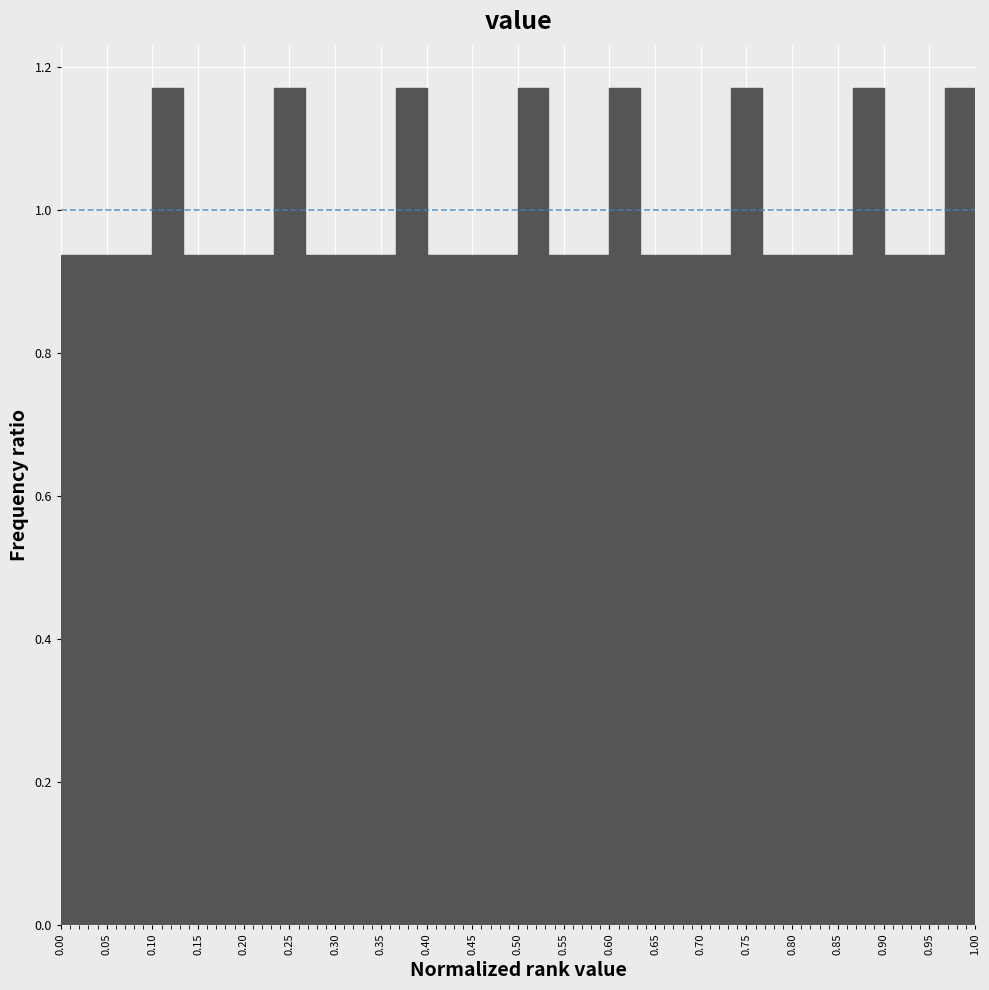

Reading left to right, transcribe this chart: for each bar, give the range it covers on the x-axis and its height. Neither the bar edges nor the heights are printed on the chart, so give them approximately, as read against the axes.

0.000 to 0.035: 0.94
0.035 to 0.065: 0.94
0.065 to 0.100: 0.94
0.100 to 0.135: 1.18
0.135 to 0.165: 0.94
0.165 to 0.200: 0.94
0.200 to 0.235: 0.94
0.235 to 0.265: 1.18
0.265 to 0.300: 0.94
0.300 to 0.335: 0.94
0.335 to 0.365: 0.94
0.365 to 0.400: 1.18
0.400 to 0.435: 0.94
0.435 to 0.465: 0.94
0.465 to 0.500: 0.94
0.500 to 0.535: 1.18
0.535 to 0.565: 0.94
0.565 to 0.600: 0.94
0.600 to 0.635: 1.18
0.635 to 0.665: 0.94
0.665 to 0.700: 0.94
0.700 to 0.735: 0.94
0.735 to 0.765: 1.18
0.765 to 0.800: 0.94
0.800 to 0.835: 0.94
0.835 to 0.865: 0.94
0.865 to 0.900: 1.18
0.900 to 0.935: 0.94
0.935 to 0.965: 0.94
0.965 to 1.000: 1.18